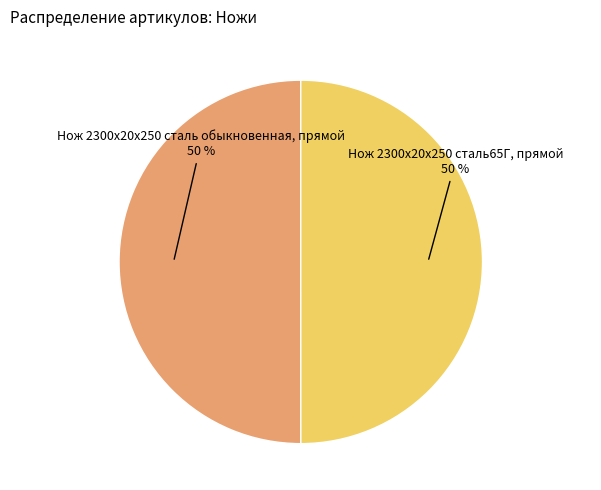

To the nearest percent, what portion does Нож 2300х20х250 сталь обыкновенная, прямой represent?

50%